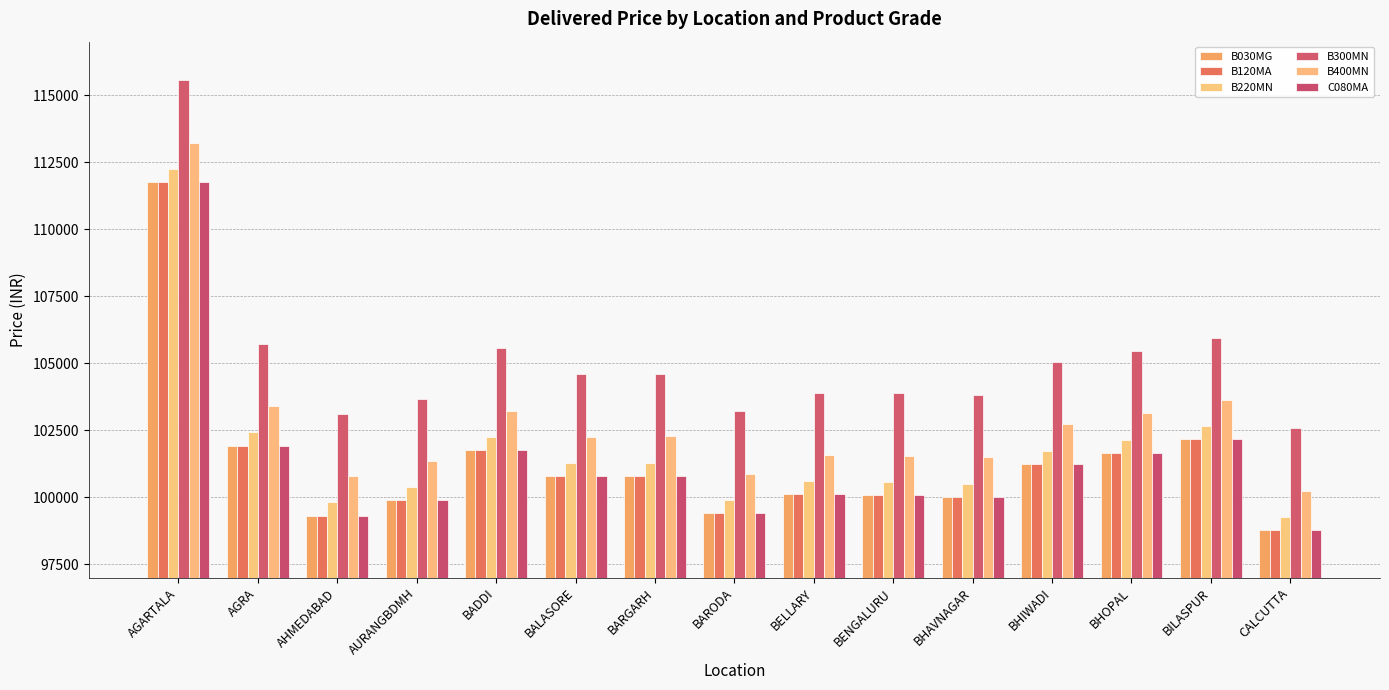

At which category does the chart reach its peak across all series?

AGARTALA